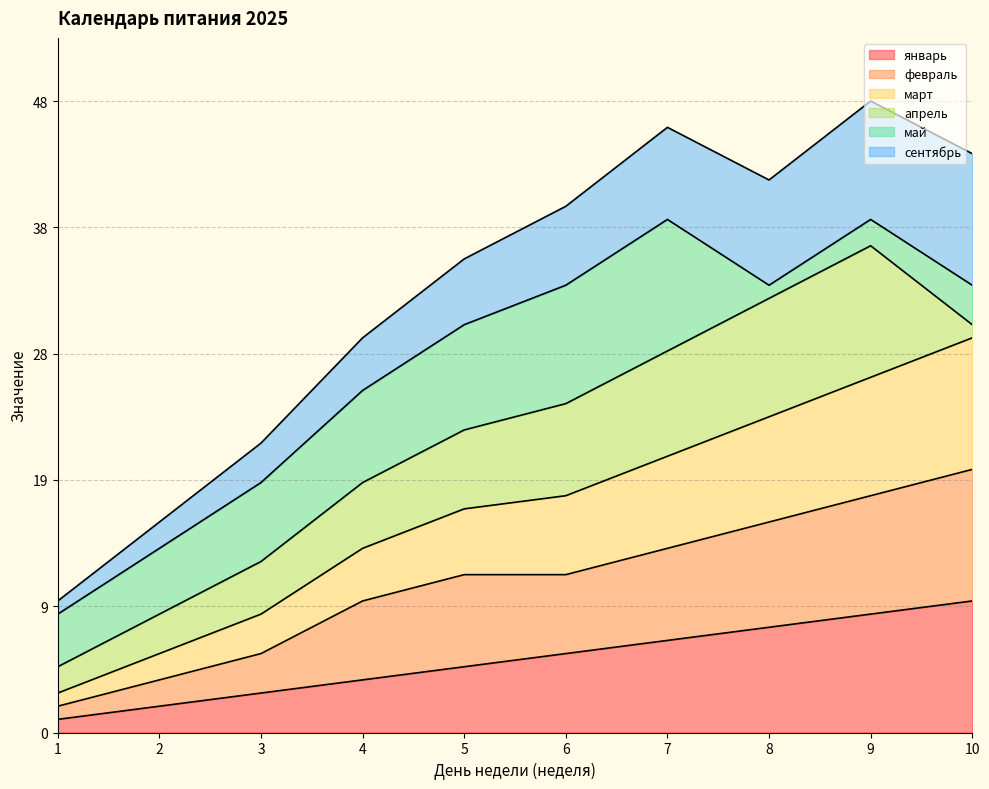

Is it true that январь equals 2 at 2?

True